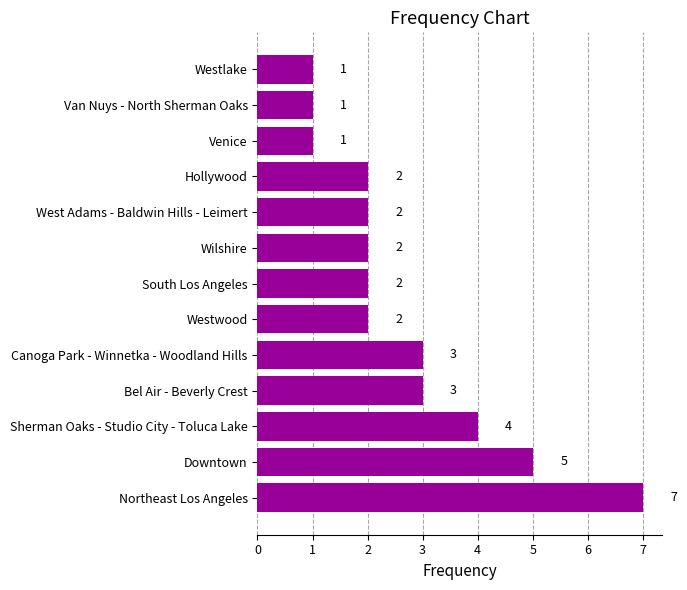

The value at Canoga Park - Winnetka - Woodland Hills is 4. True or false?

False